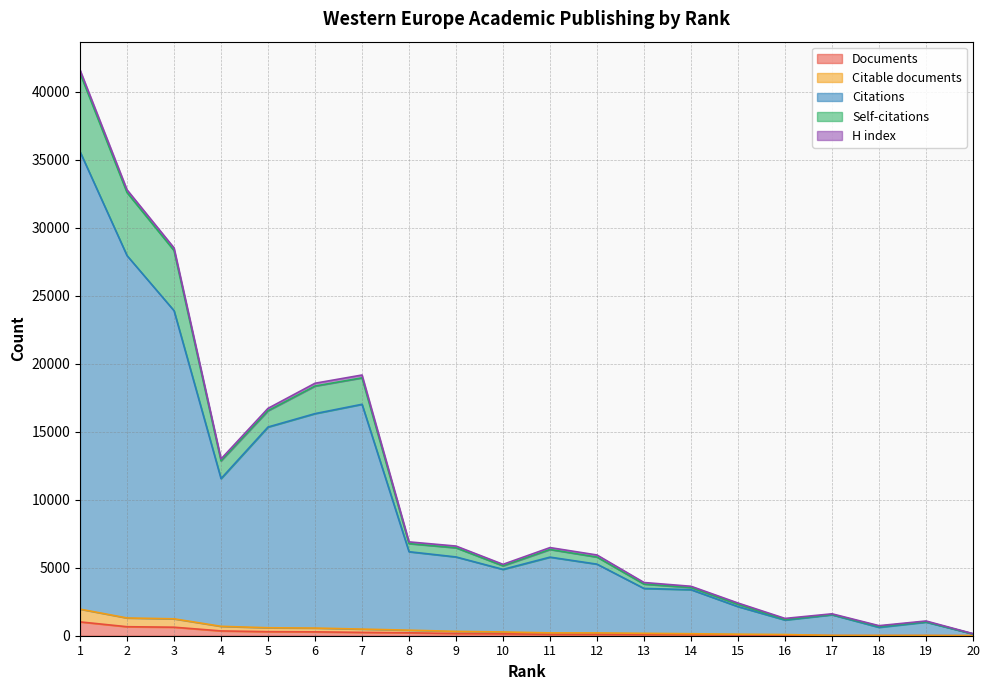

How many lines are shown in the chart?

5